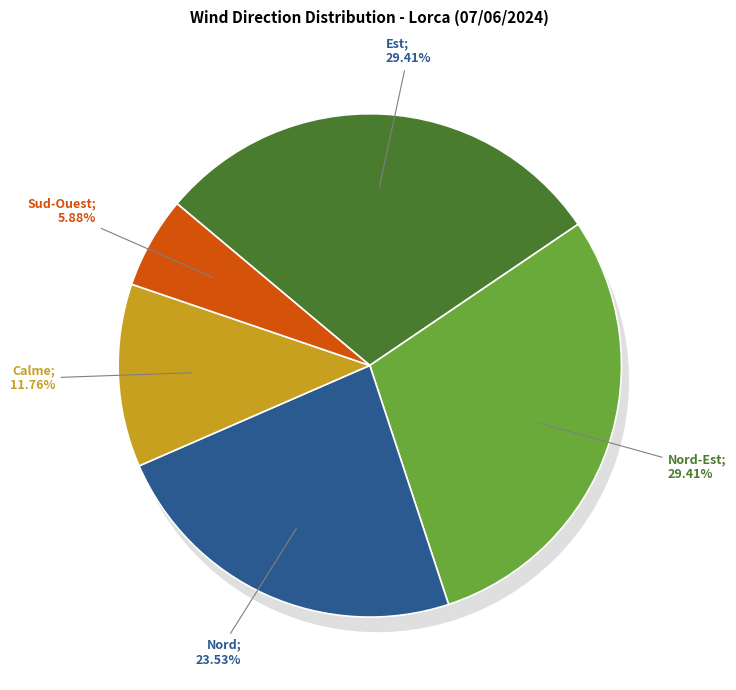

To the nearest percent, what portion does Nord-Est represent?

29%